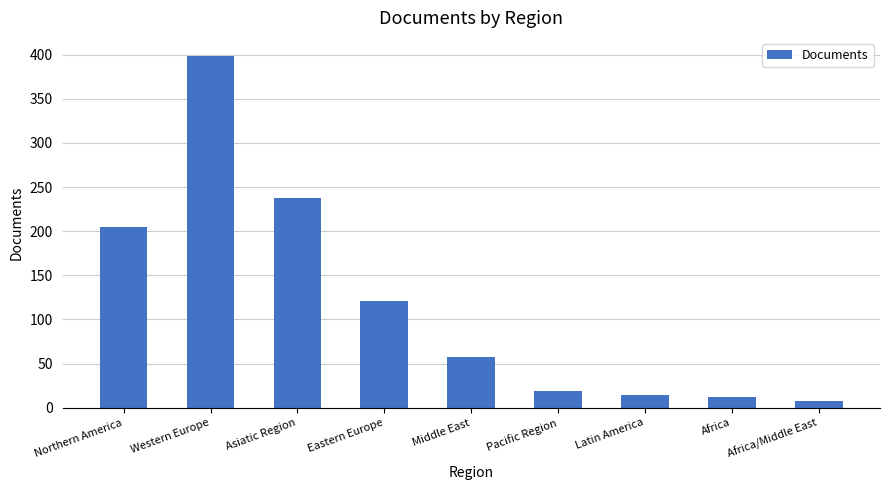

What is the sum of the values at Africa/Middle East and Pacific Region?

27